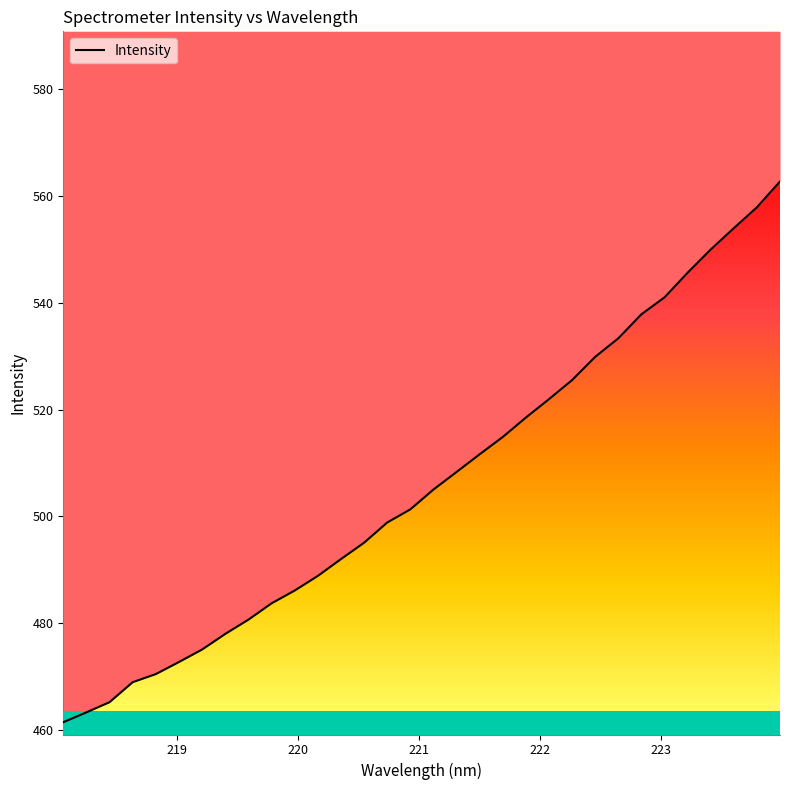

What is the average value?

506.3